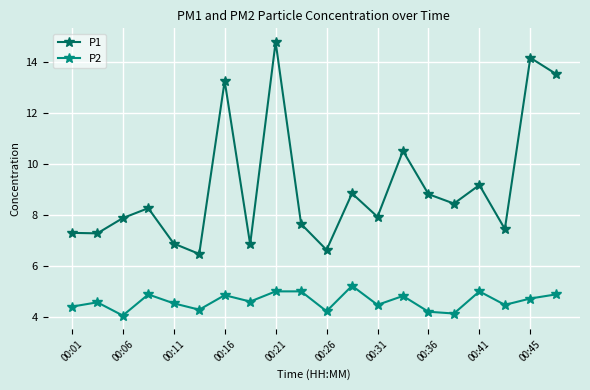

At how many categories does at least one series exceed 11?

4